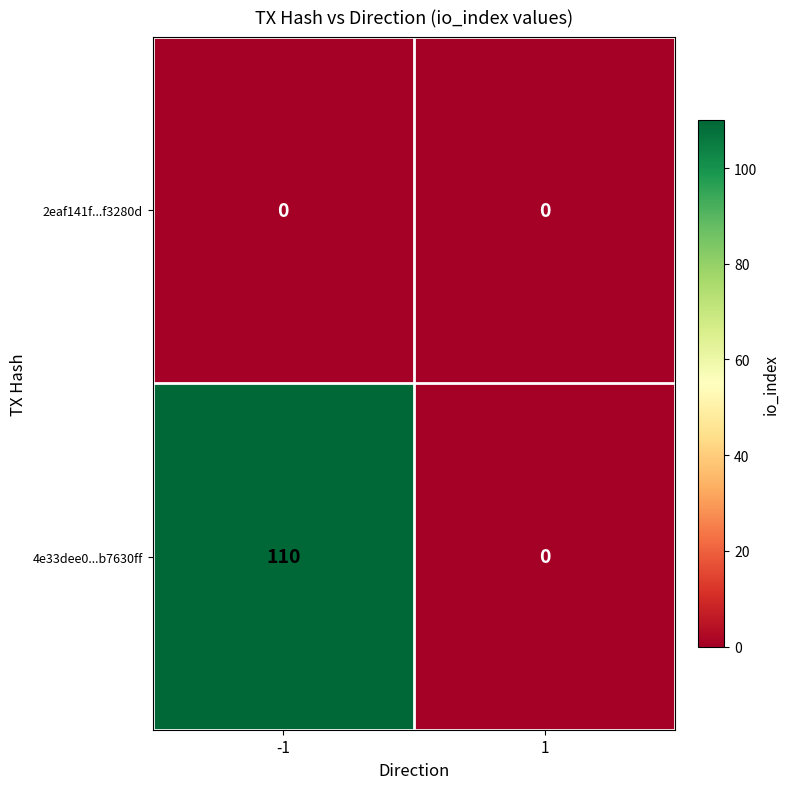

List the series in order of their overall mean, highest first.

4e33dee0...b7630ff, 2eaf141f...f3280d